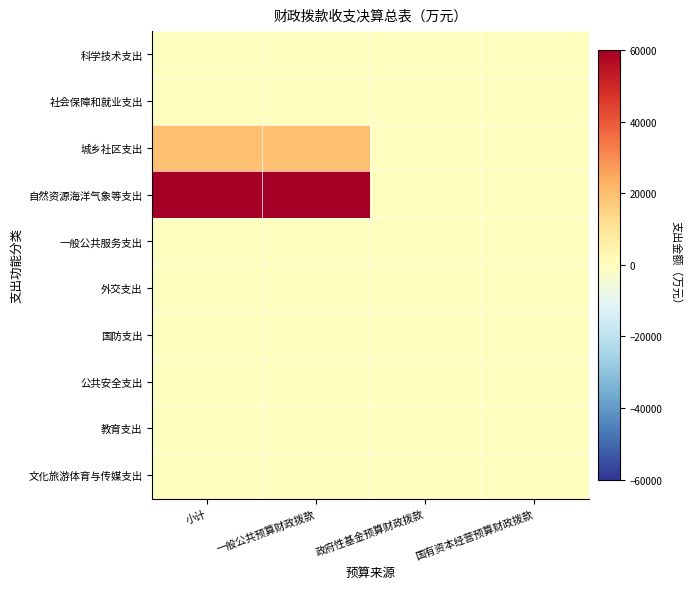

Between 政府性基金预算财政拨款 and 一般公共预算财政拨款, which is larger?

政府性基金预算财政拨款